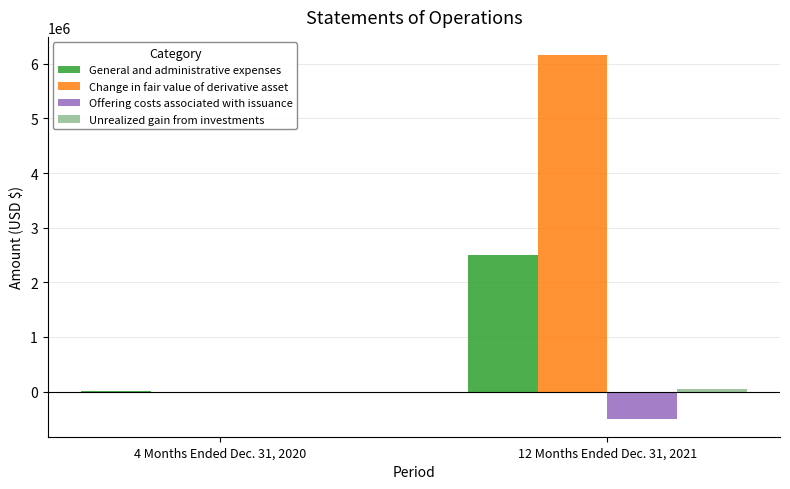

What is the sum of all Offering costs associated with issuance values?

-494560